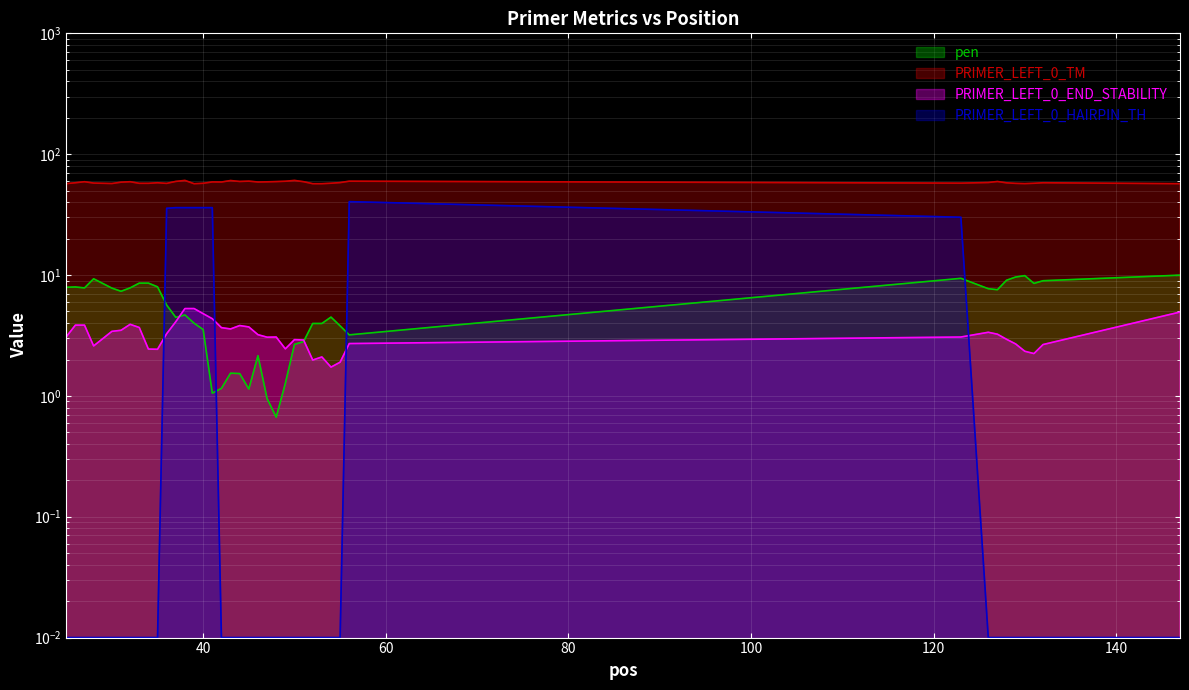

Where does the PRIMER_LEFT_0_END_STABILITY series first go above 3?

25